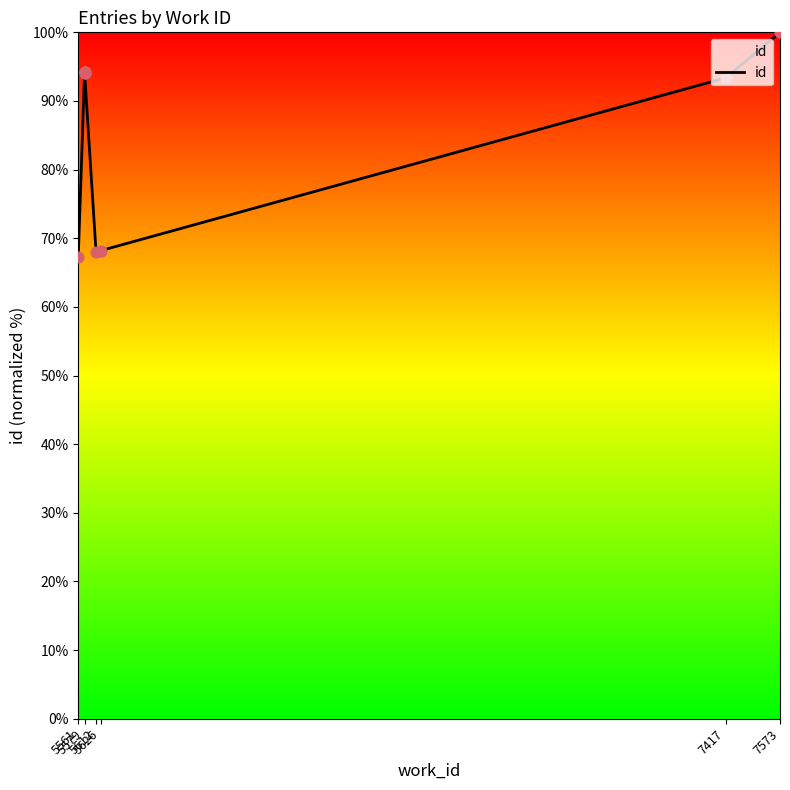

What is the change in value from 5561 to 5579?

+26.8